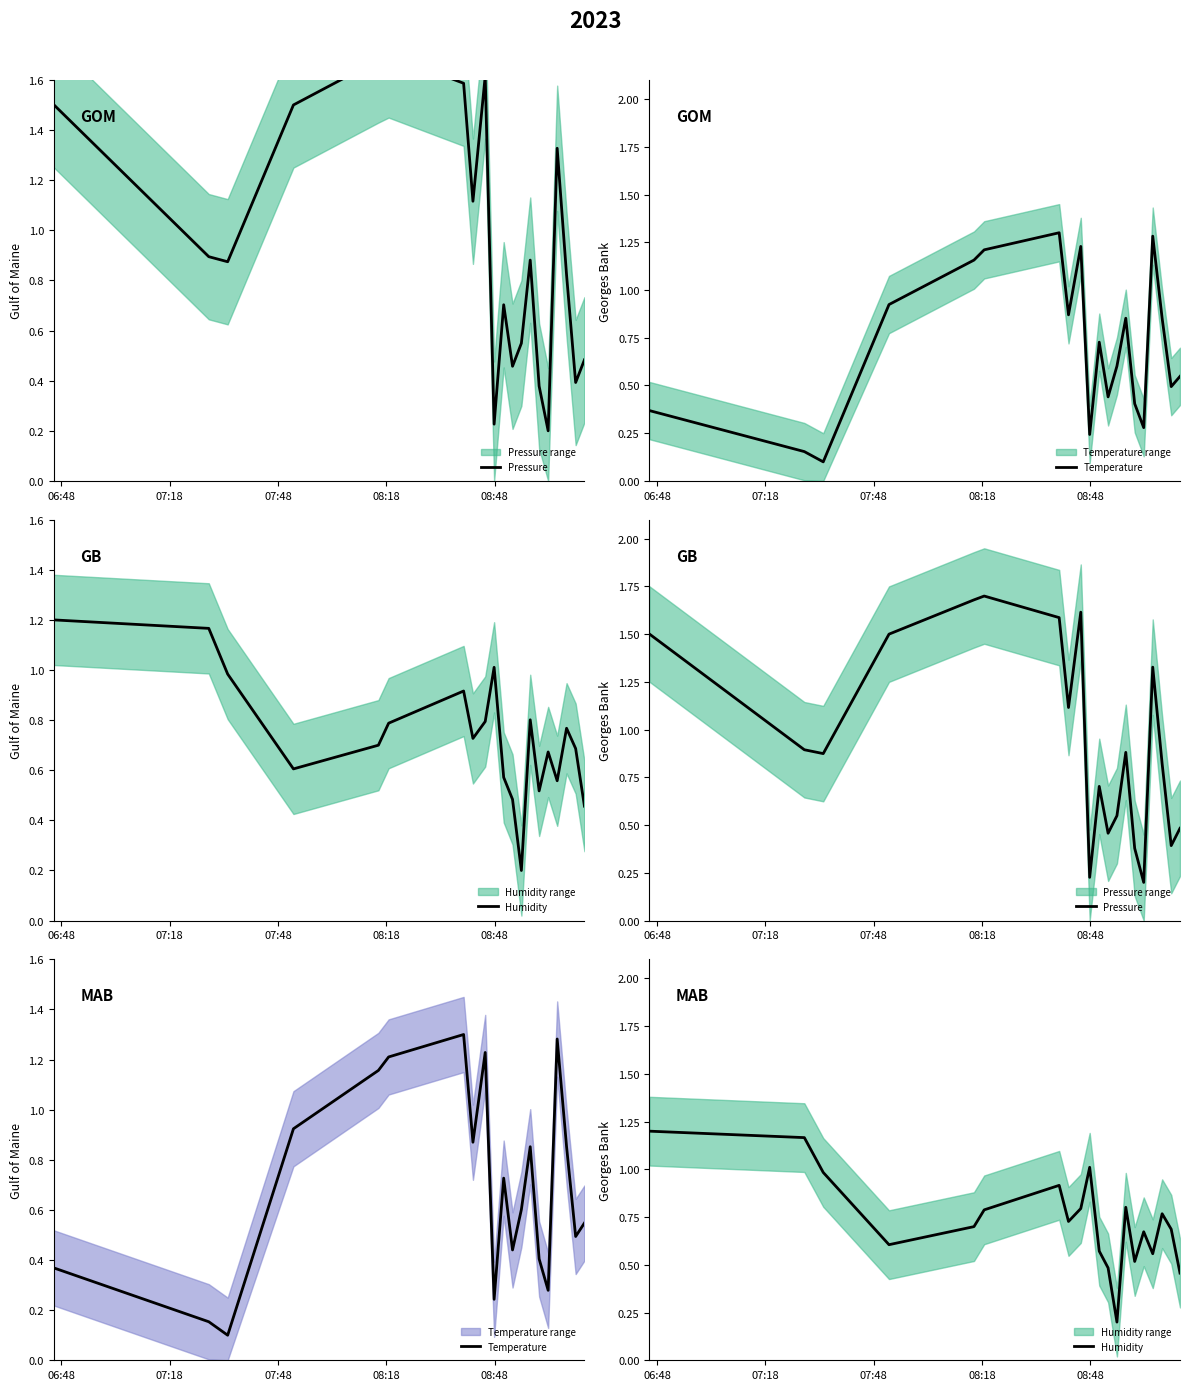

Reading right to left, what are all the values shown in this chart?

Pressure: 0.5	0.4	0.8	1.3	0.2	0.4	0.9	0.5	0.5	0.7	0.2	1.6	1.1	1.6	1.7	1.7	1.5	0.9	0.9	1.5
Temperature: 0.5	0.5	0.9	1.3	0.3	0.4	0.9	0.6	0.4	0.7	0.2	1.2	0.9	1.3	1.2	1.2	0.9	0.1	0.2	0.4
Humidity: 0.5	0.7	0.8	0.6	0.7	0.5	0.8	0.2	0.5	0.6	1.0	0.8	0.7	0.9	0.8	0.7	0.6	1.0	1.2	1.2